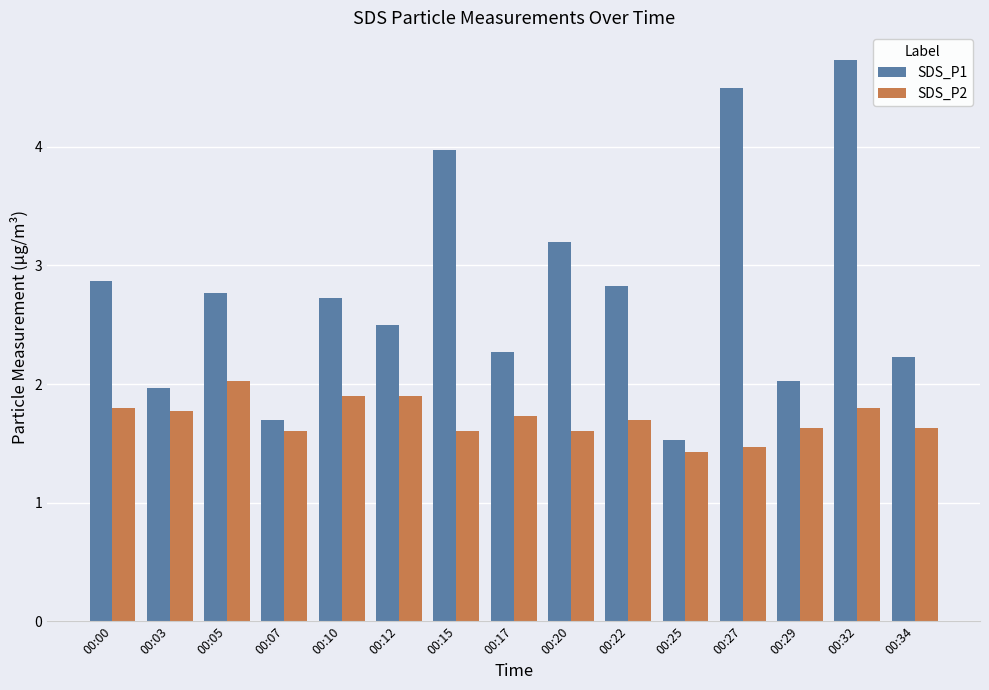

At which category is the sum across all series the highest?

00:32